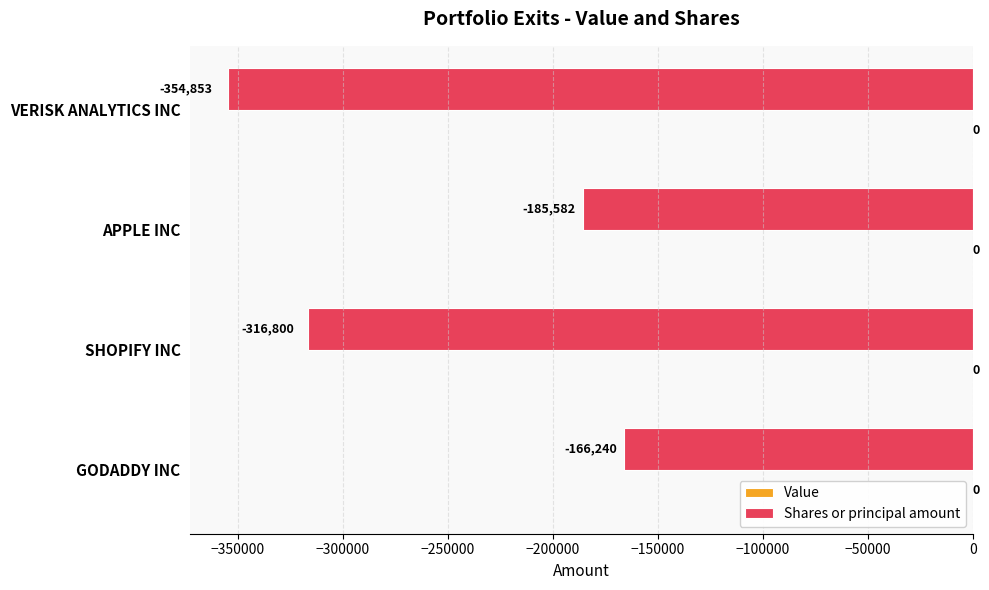

What is the difference between the values at SHOPIFY INC and APPLE INC?

131218